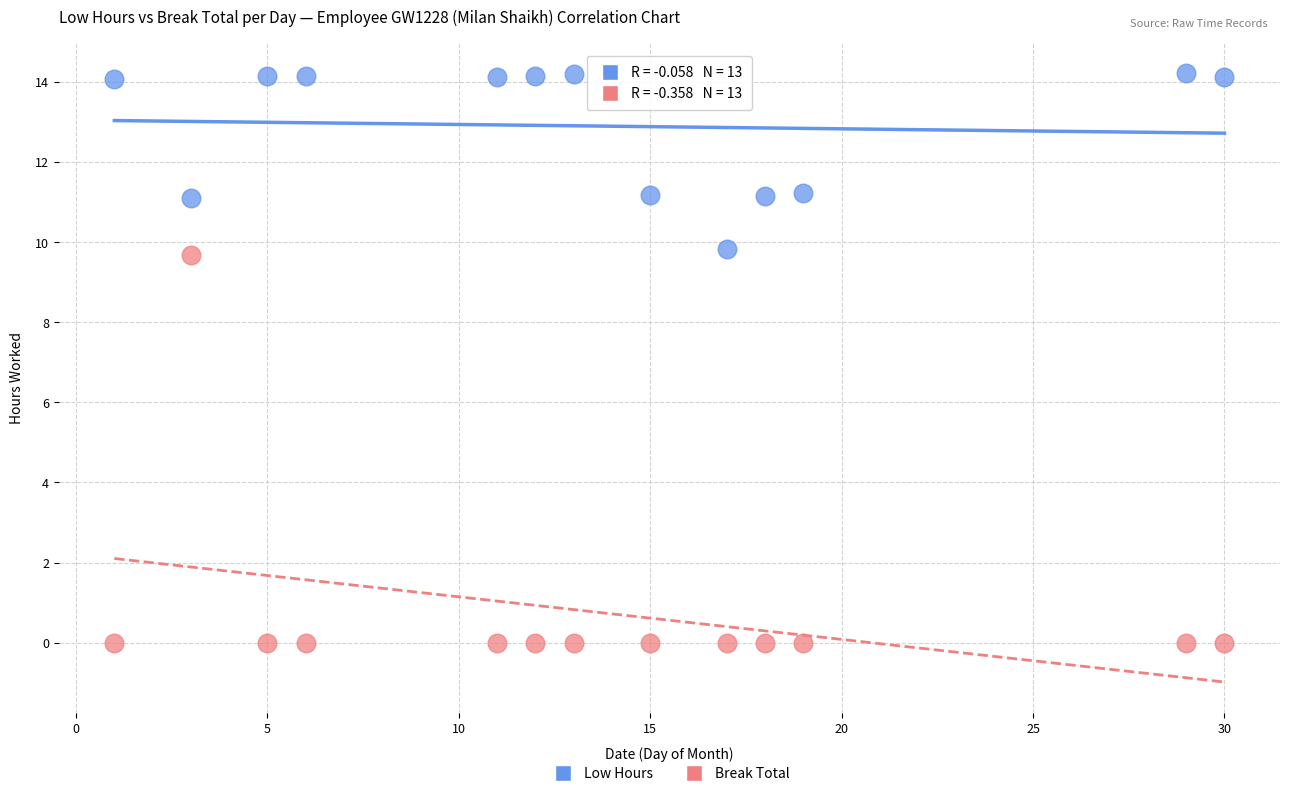

Across all data points, what is the range of Y values (max minus min)?

14.2